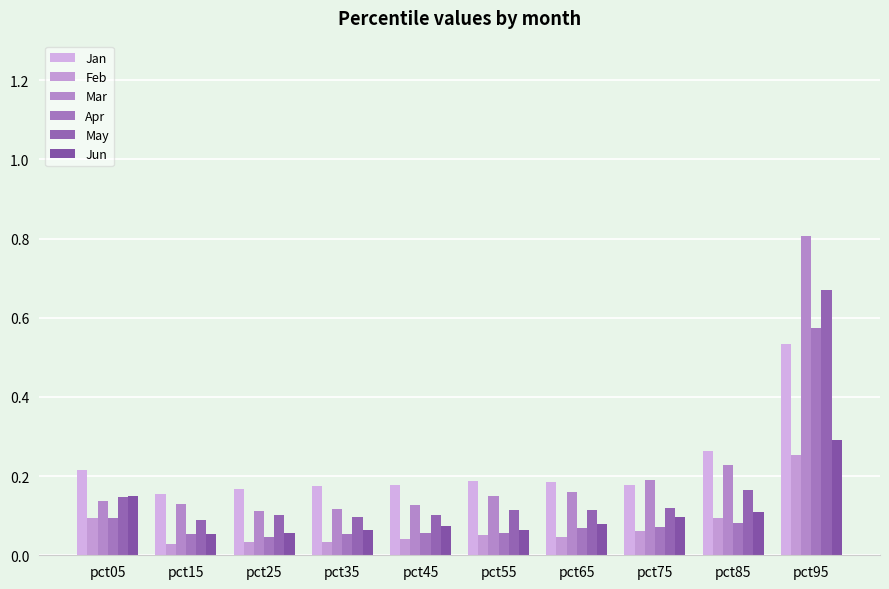

Reading left to right, list all the values displayed in this chart.

Jan: 0.2	0.2	0.2	0.2	0.2	0.2	0.2	0.2	0.3	0.5
Feb: 0.1	0.0	0.0	0.0	0.0	0.1	0.0	0.1	0.1	0.3
Mar: 0.1	0.1	0.1	0.1	0.1	0.1	0.2	0.2	0.2	0.8
Apr: 0.1	0.1	0.0	0.1	0.1	0.1	0.1	0.1	0.1	0.6
May: 0.1	0.1	0.1	0.1	0.1	0.1	0.1	0.1	0.2	0.7
Jun: 0.1	0.1	0.1	0.1	0.1	0.1	0.1	0.1	0.1	0.3